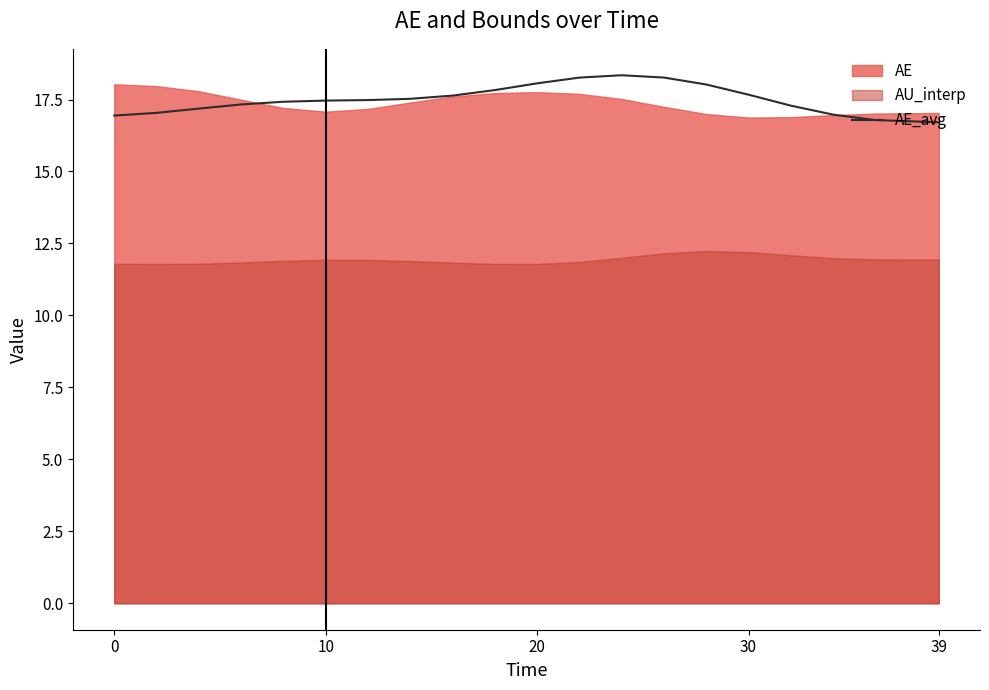

Is it true that AE_avg equals 11.5 at 10?

False